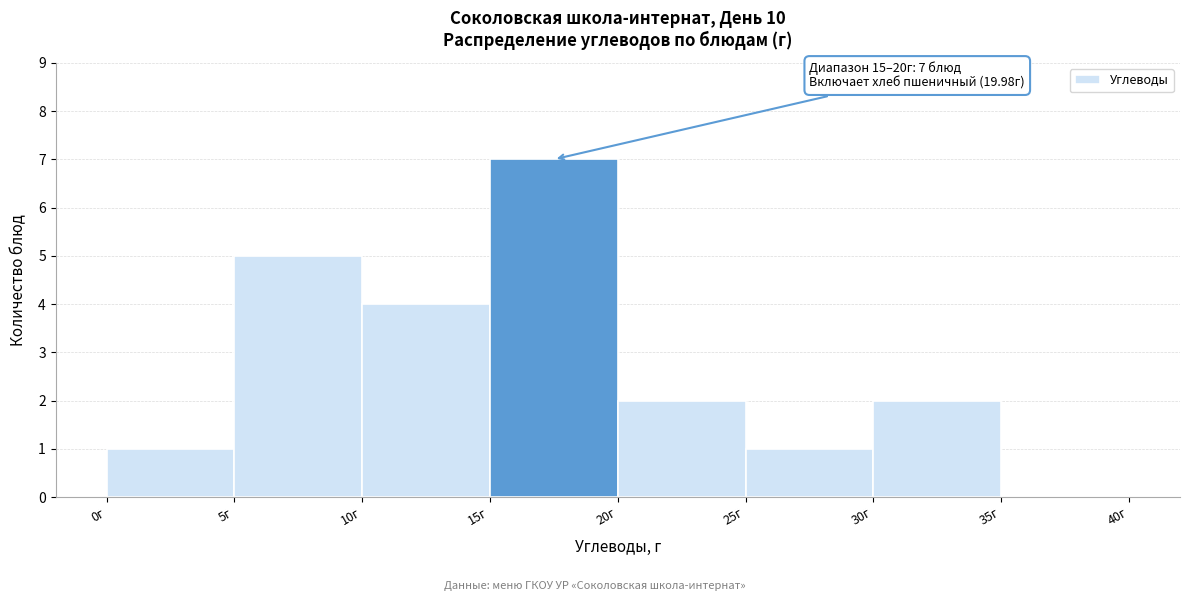

Over which range of the x-axis is the bar tallest?

15 to 20